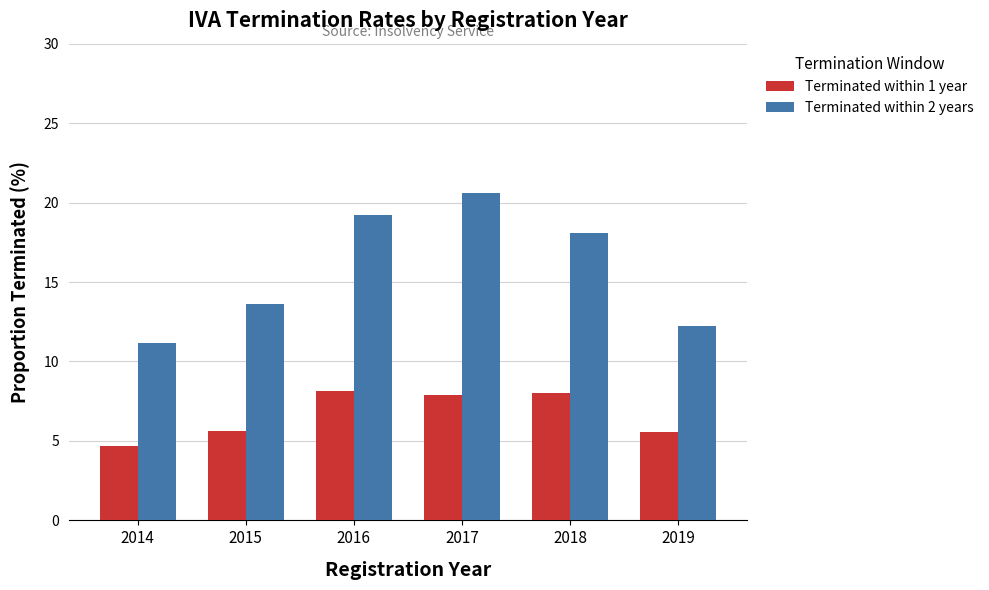

List the series in order of their peak value, highest first.

Terminated within 2 years, Terminated within 1 year